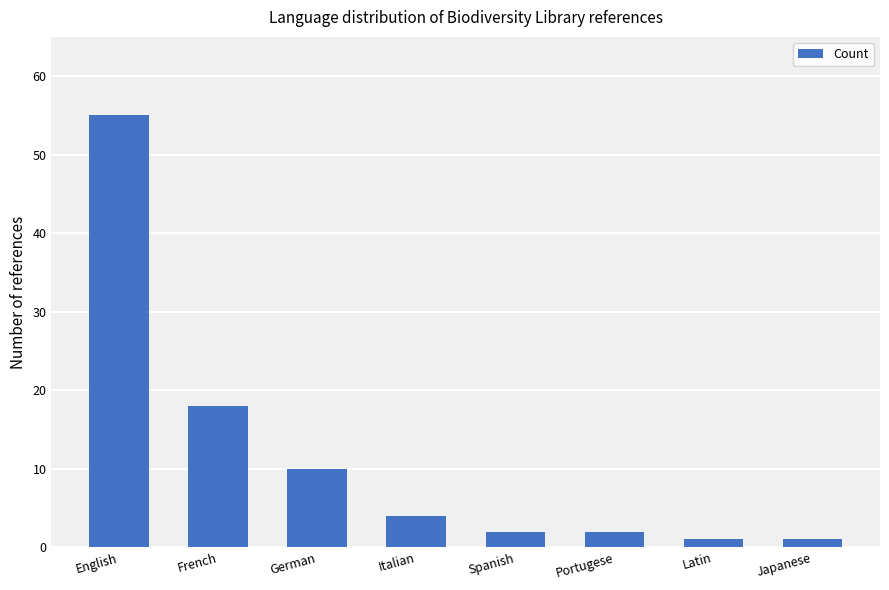

How many bars are there in total?

8